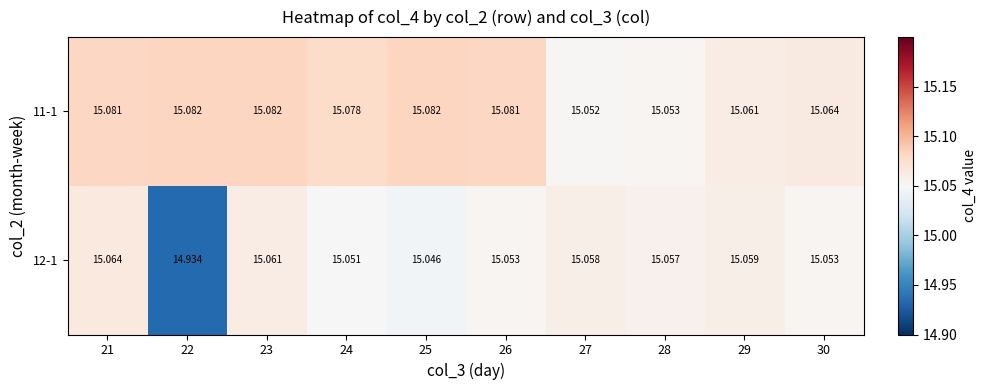

How many categories are shown in the chart?

10